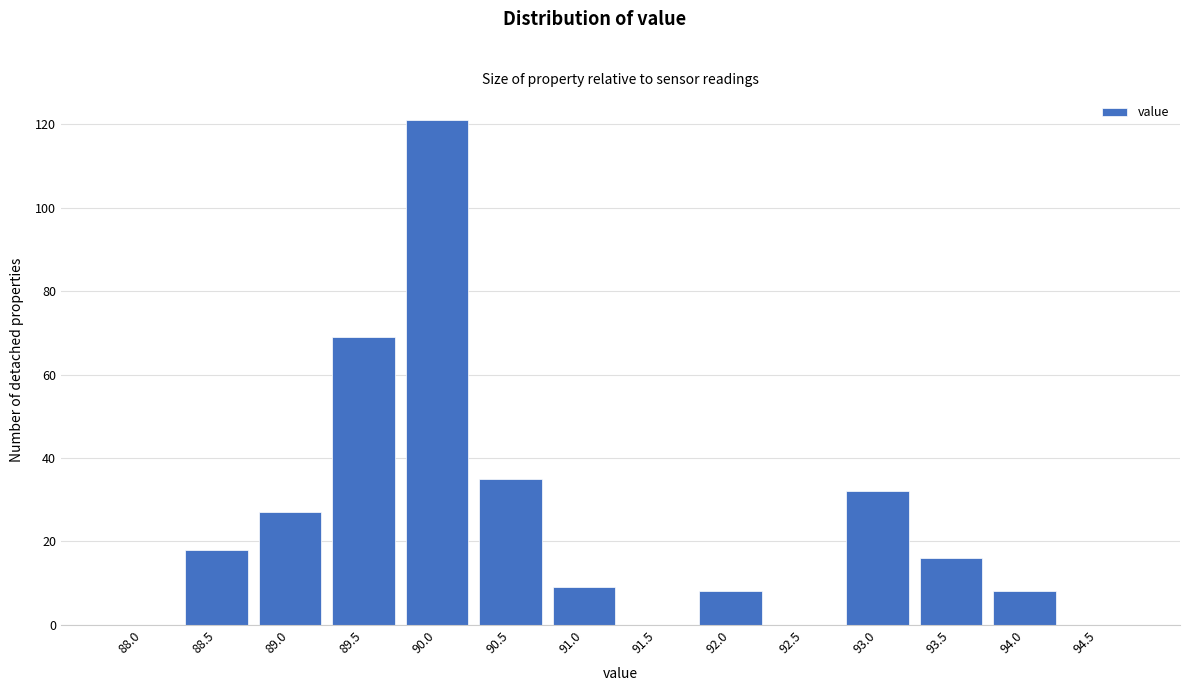

Reading left to right, extract all data points from this chart.

88.0=0	88.5=18	89.0=27	89.5=69	90.0=121	90.5=35	91.0=9	91.5=0	92.0=8	92.5=0	93.0=32	93.5=16	94.0=8	94.5=0